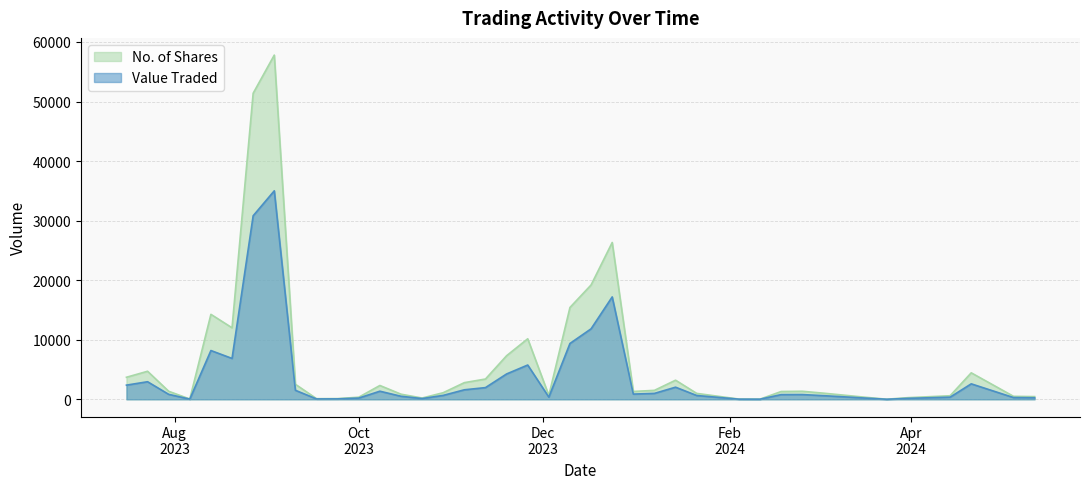

How many categories are shown in the chart?

40